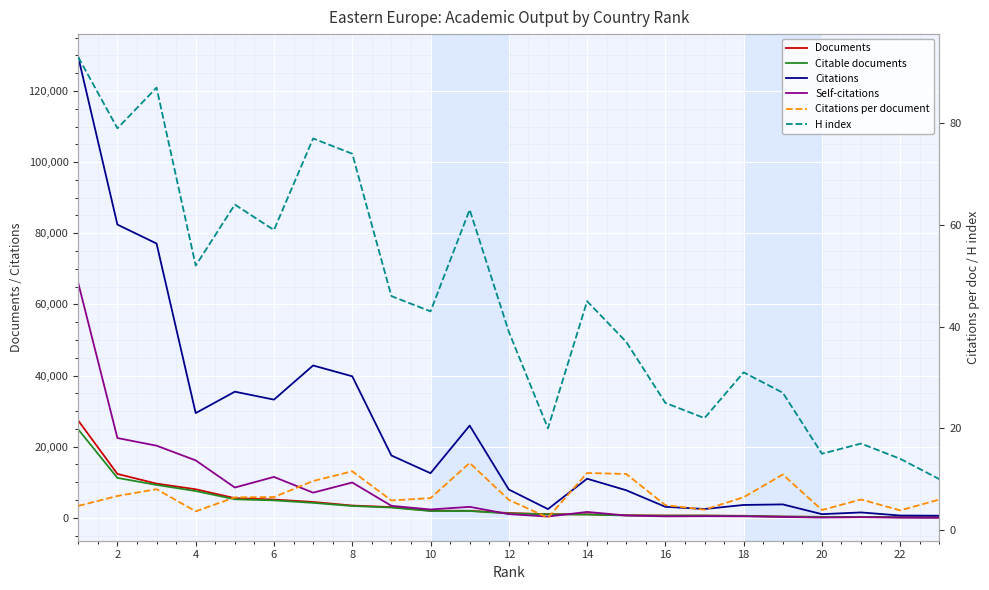

Rank the series by their maximum value, from highest to lowest.

Citations, Self-citations, Documents, Citable documents, H index, Citations per document